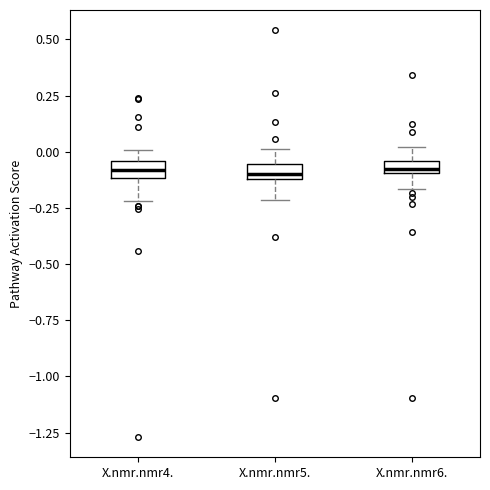

Where does the lower whisker of the box for X.nmr.nmr5. end on the y-axis? The values are not printed on the chart, so give them approximately, as read against the axis.

-0.20